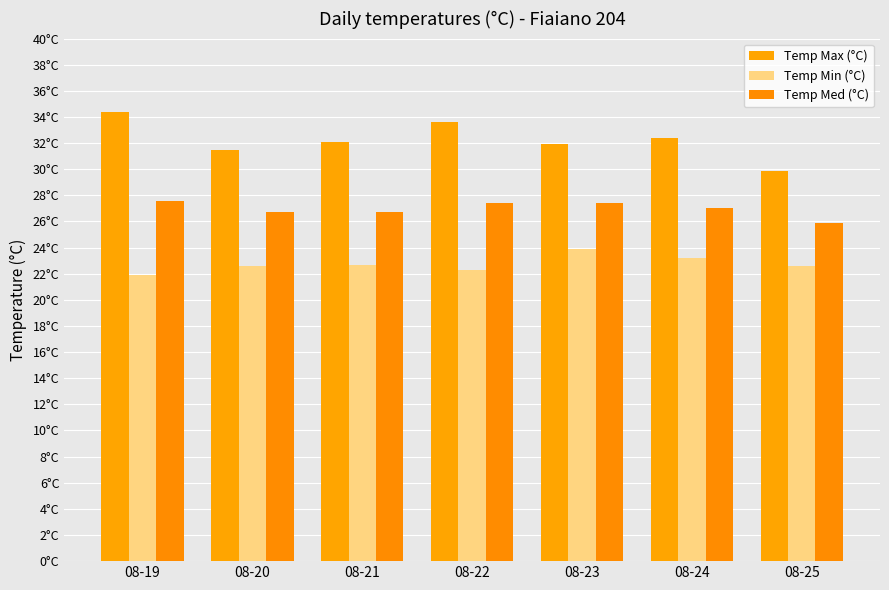

Does the chart contain any negative values?

No